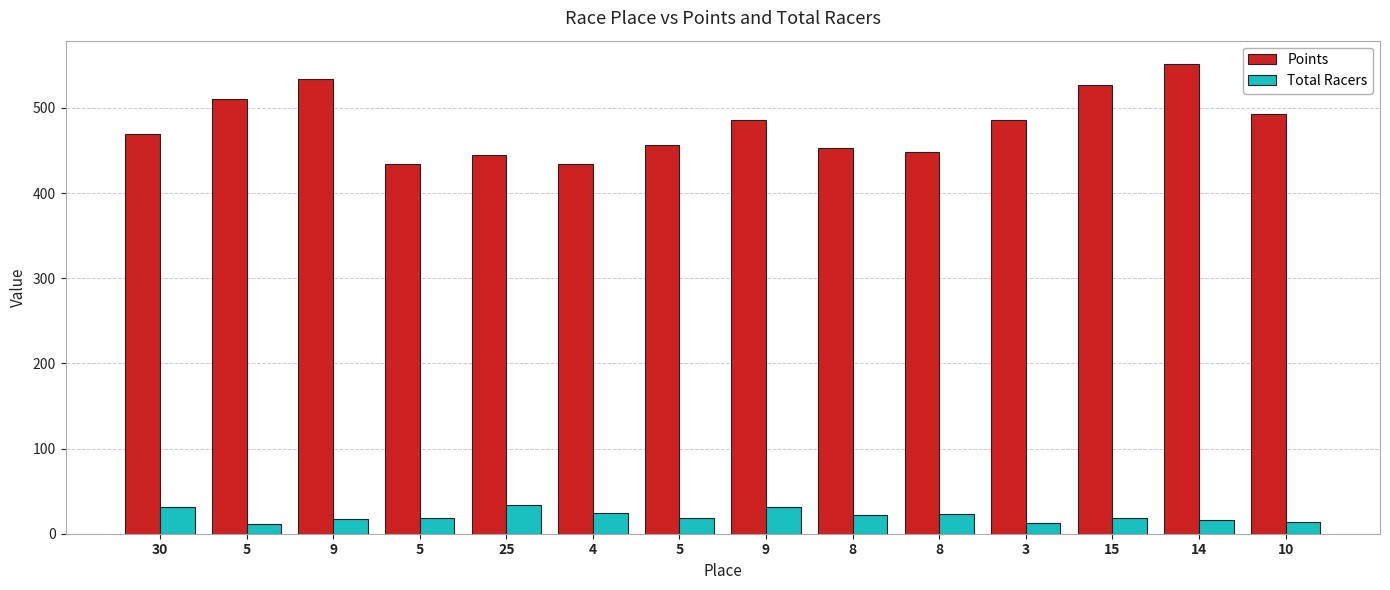

How many bars are there in total?

28